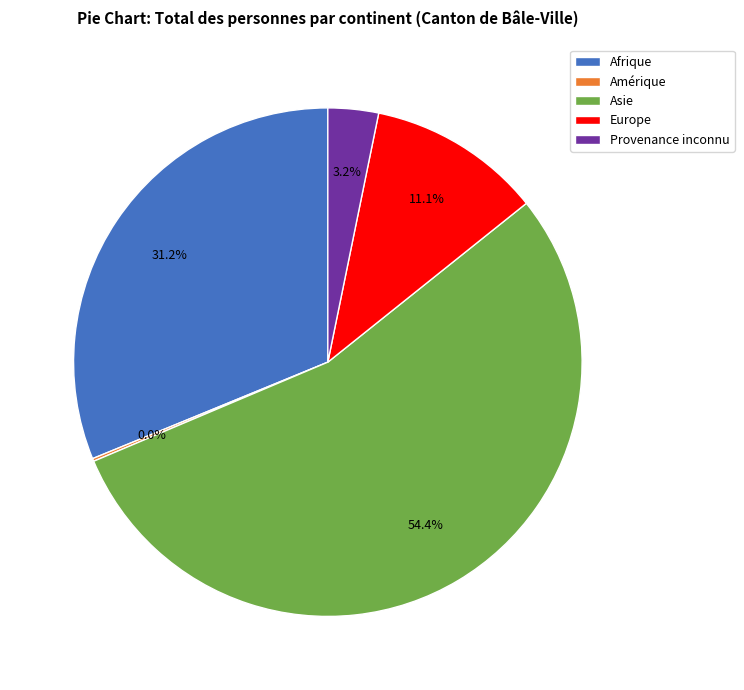

Between Europe and Asie, which is larger?

Asie